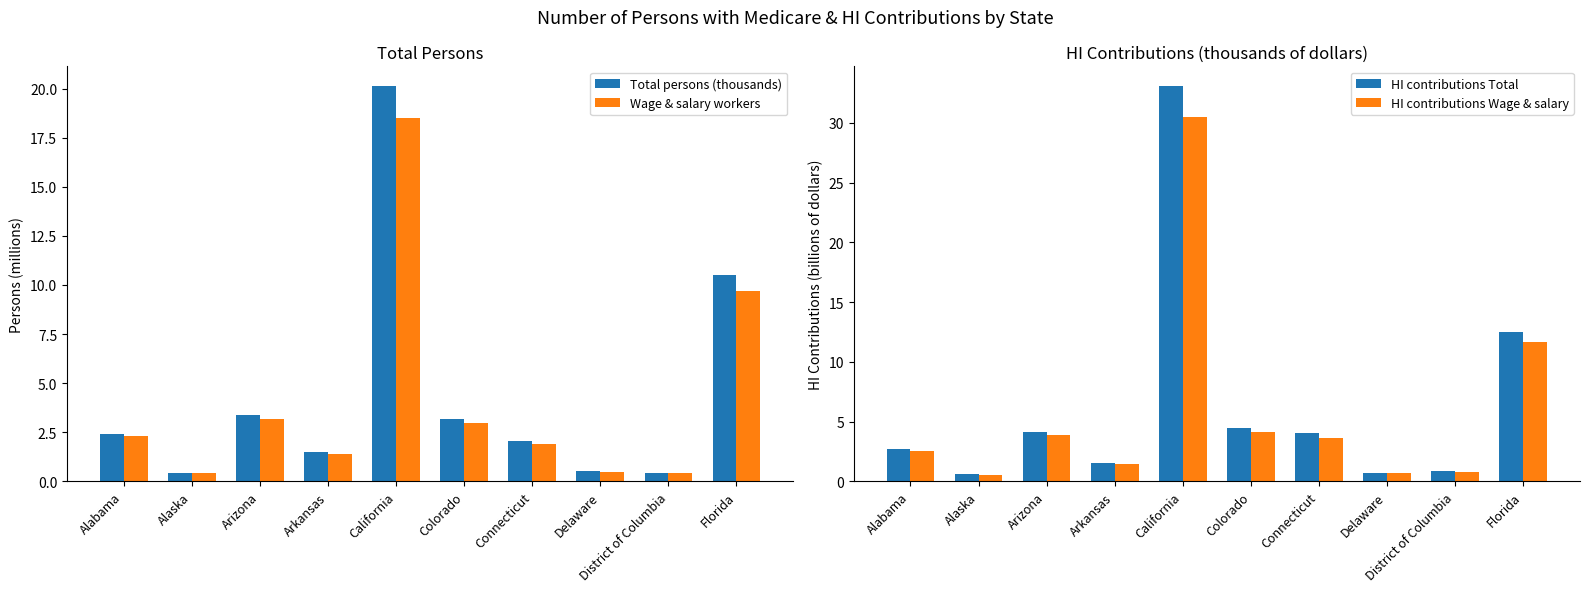

What position from the right is District of Columbia?

2